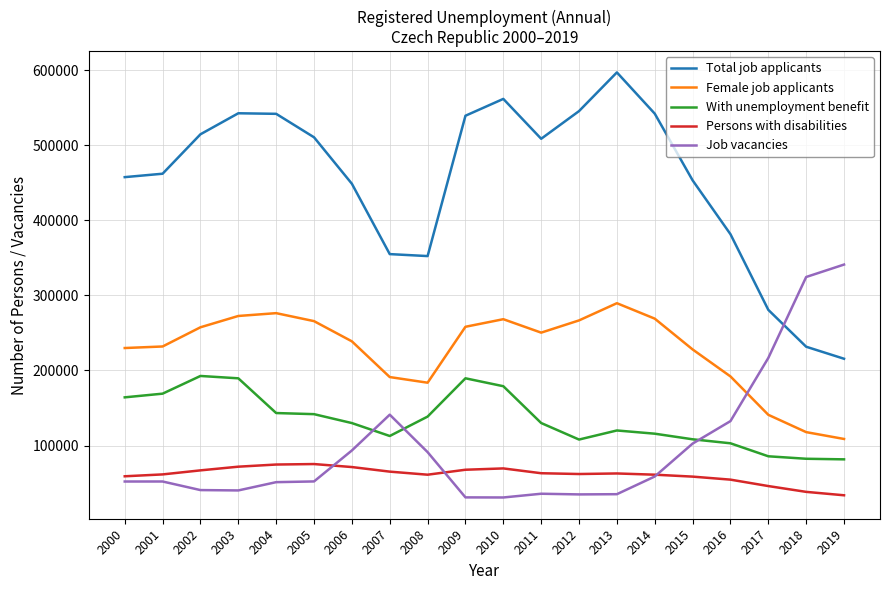

Which series has the largest range (max minus min)?

Total job applicants